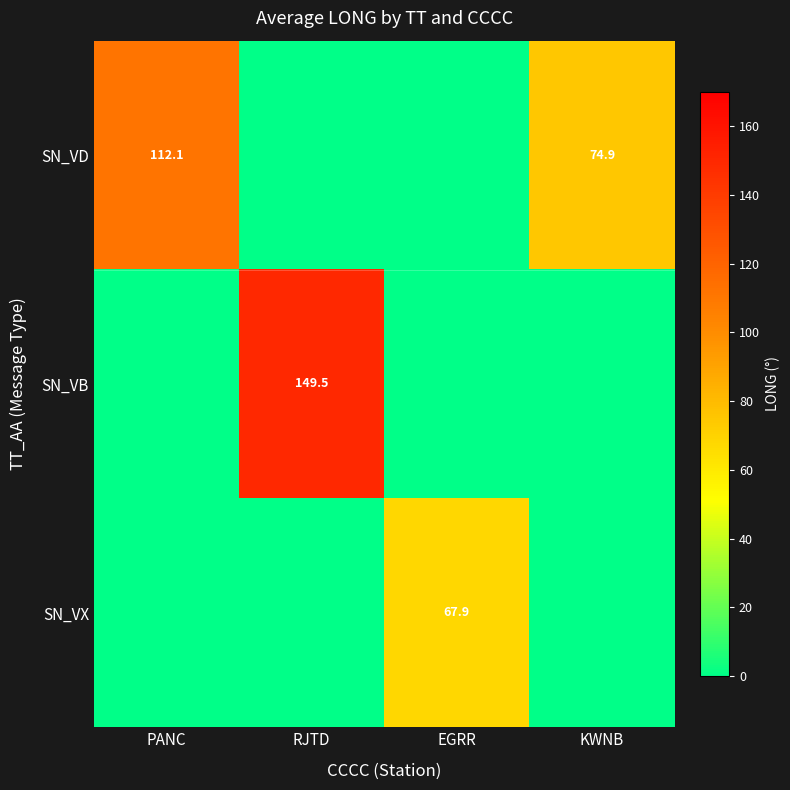

At how many categories does at least one series exceed 71?

3